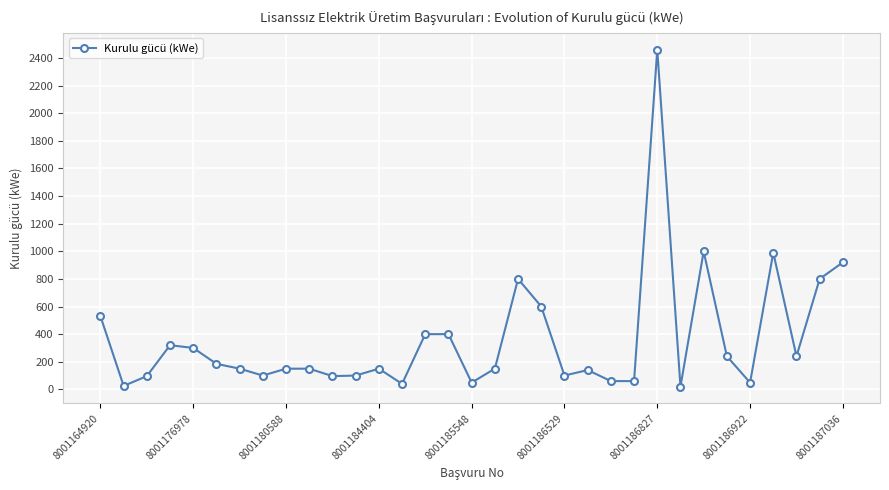

What is the sum of all values?

11869